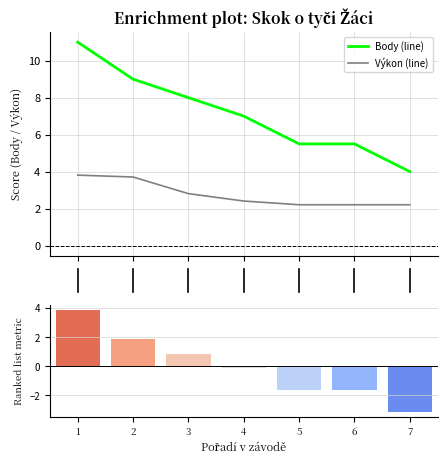

Which series has the largest total across all categories?

Body